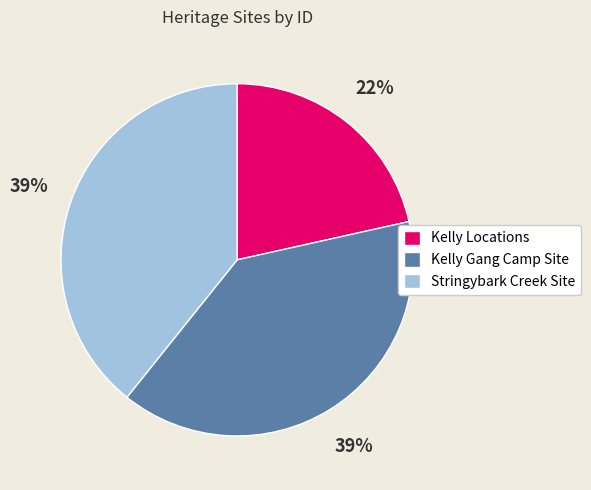

How many slices are in this pie chart?

3